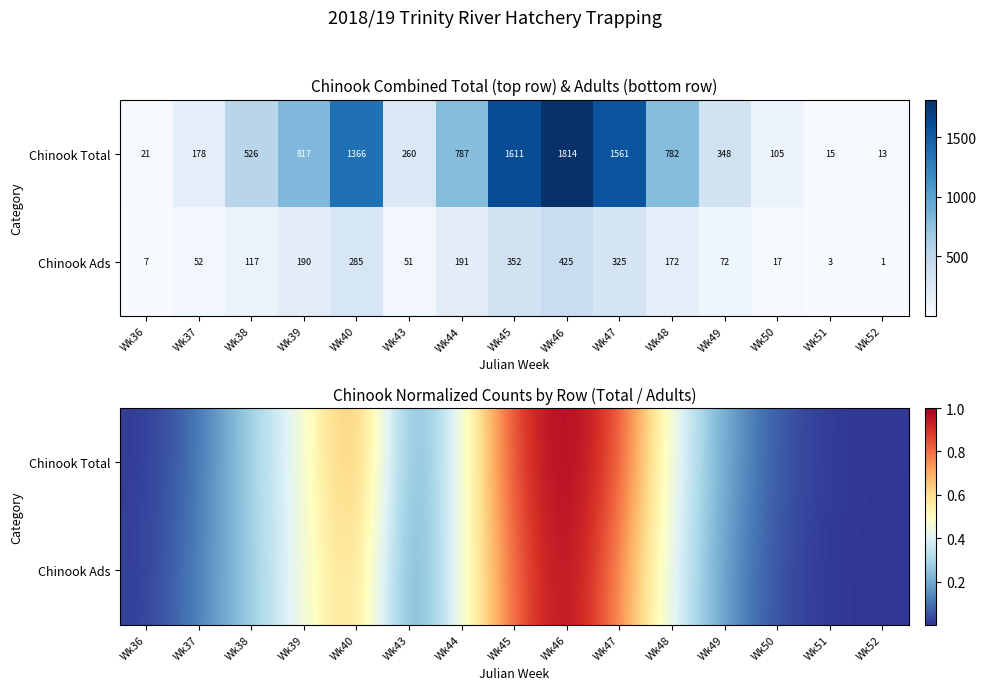

Rank the series by their maximum value, from lowest to highest.

Chinook Ads, Chinook Total